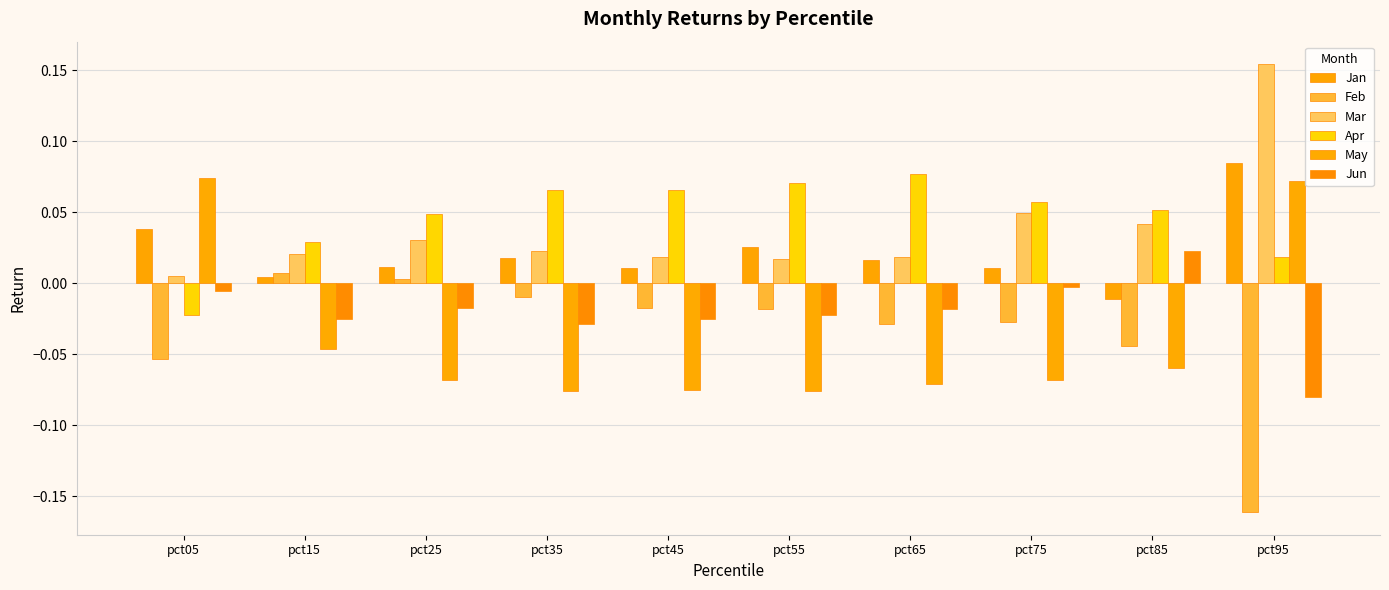

Which series has the largest range (max minus min)?

Feb